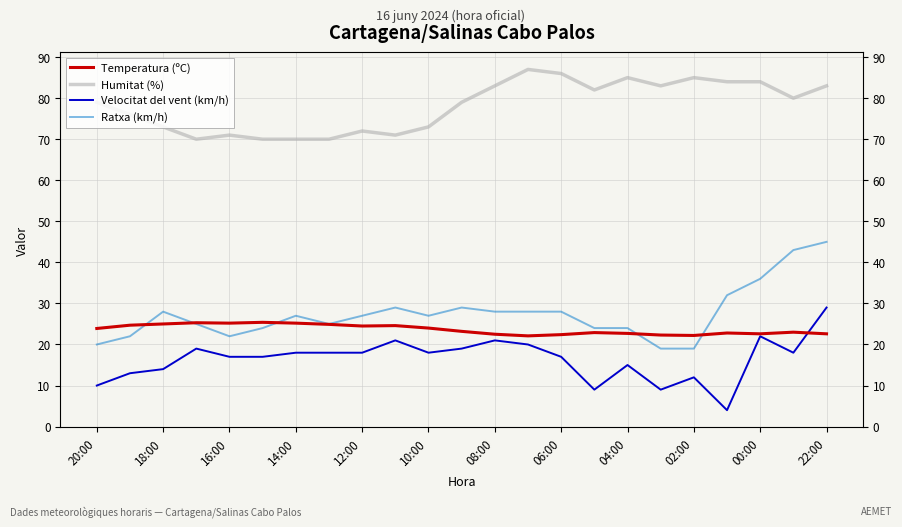

At 13, list the series in order from largest to smallest.

Humitat (%), Ratxa (km/h), Temperatura (ºC), Velocitat del vent (km/h)